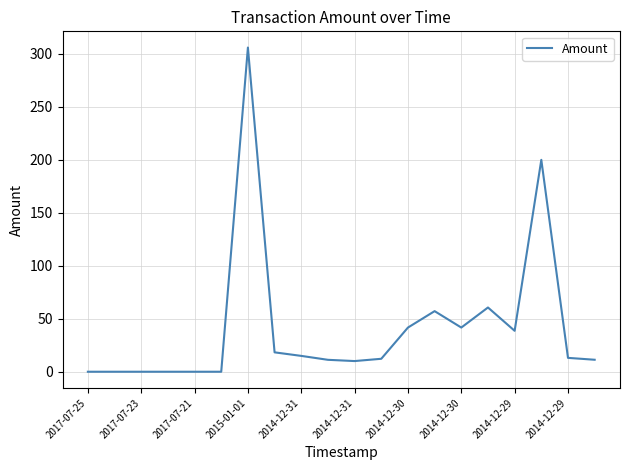

Is this an area chart (filled region under the line)?

No